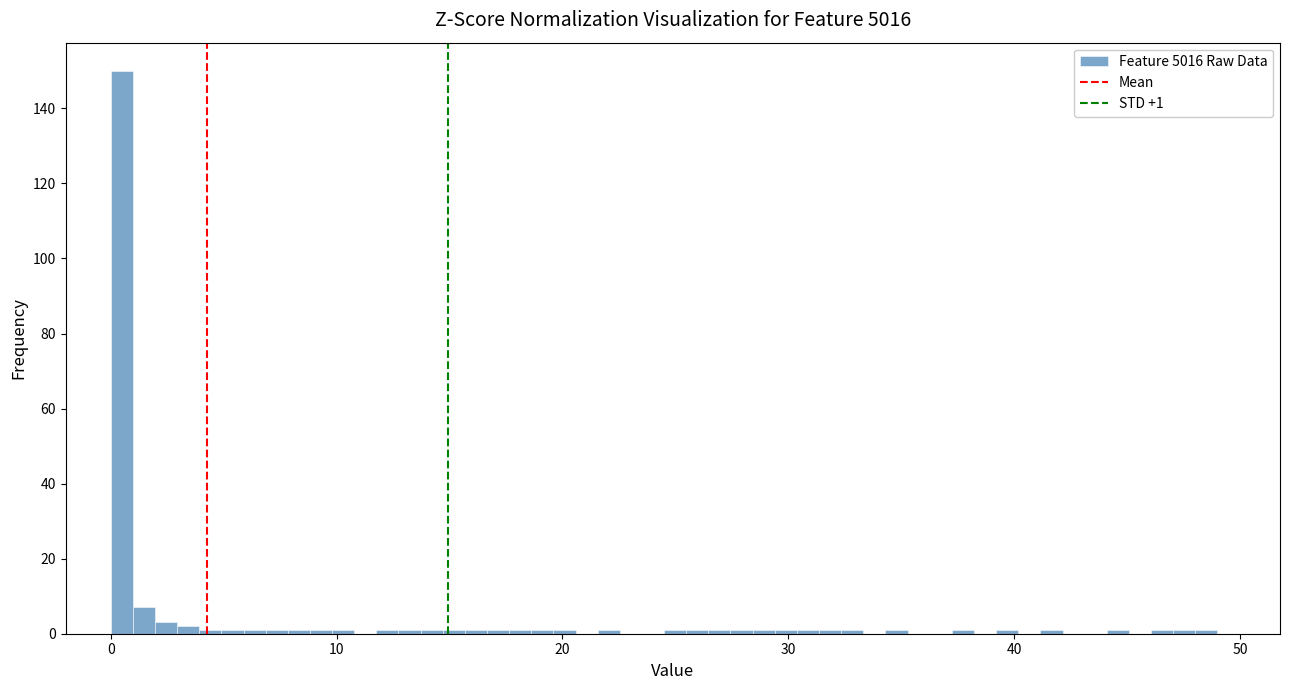

Read against the x-axis, roughly where is the centre of the tallest bar?

0